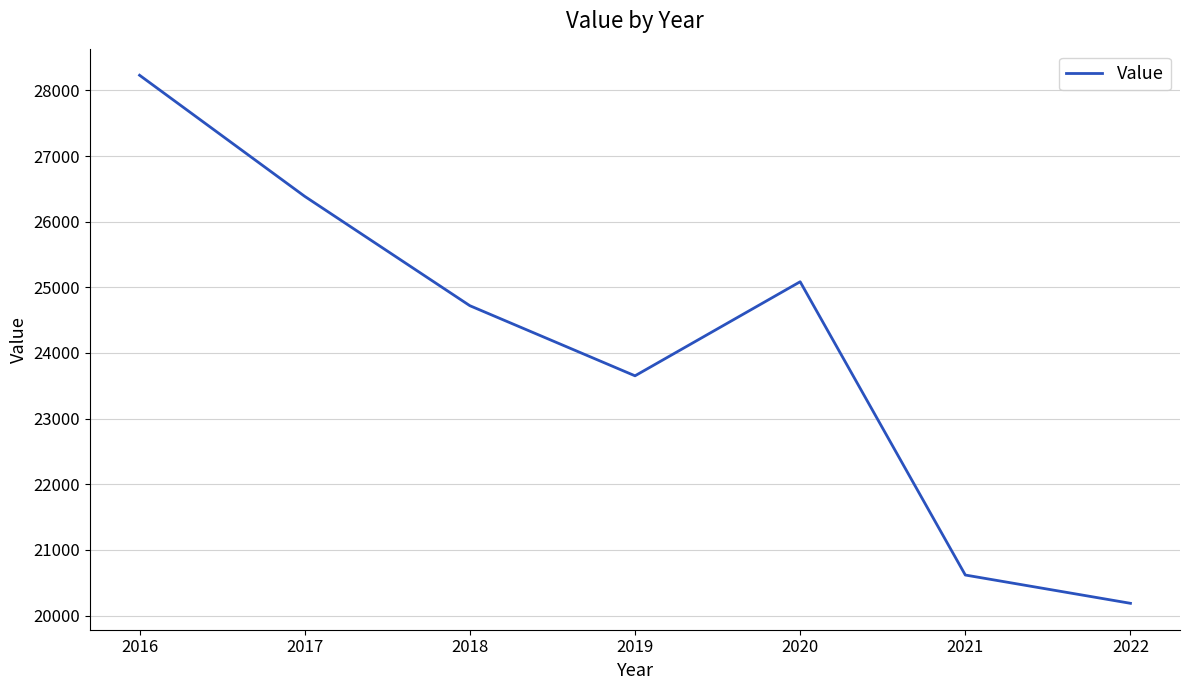

What is the smallest value displayed?

20186